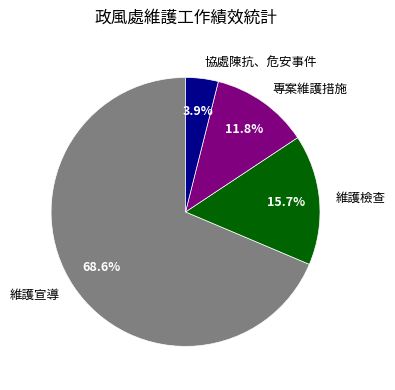

Which slice is the largest?

維護宣導